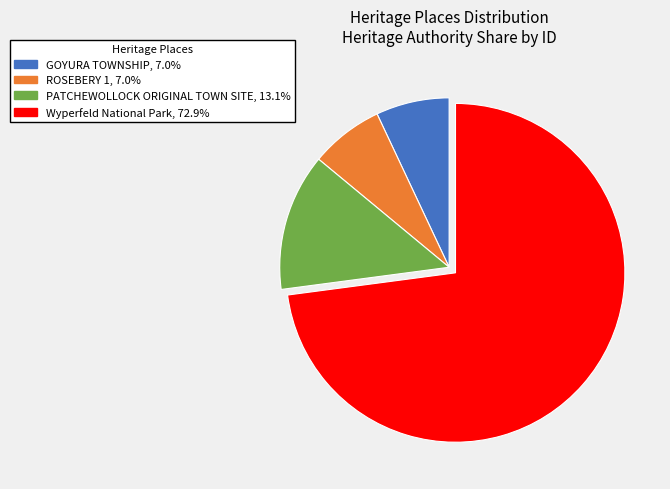

Does Wyperfeld National Park account for over 50% of the chart?

Yes